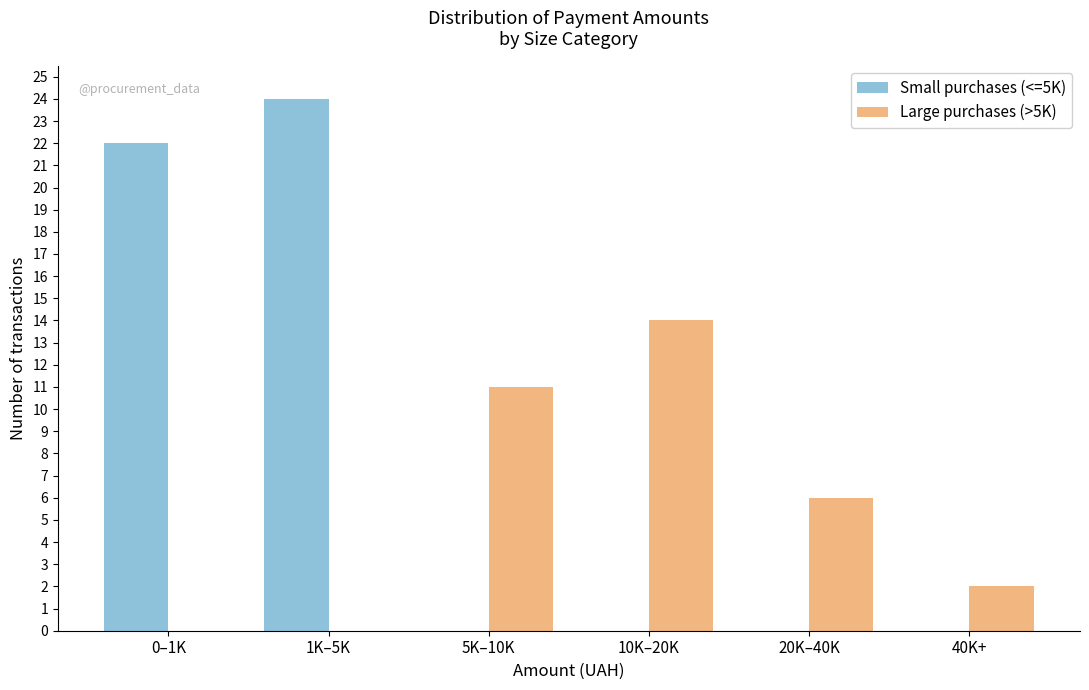

Reading left to right, what are all the values shown in this chart?

Small purchases (<=5K): 0–1K=22	1K–5K=24	5K–10K=0	10K–20K=0	20K–40K=0	40K+=0
Large purchases (>5K): 0–1K=0	1K–5K=0	5K–10K=11	10K–20K=14	20K–40K=6	40K+=2